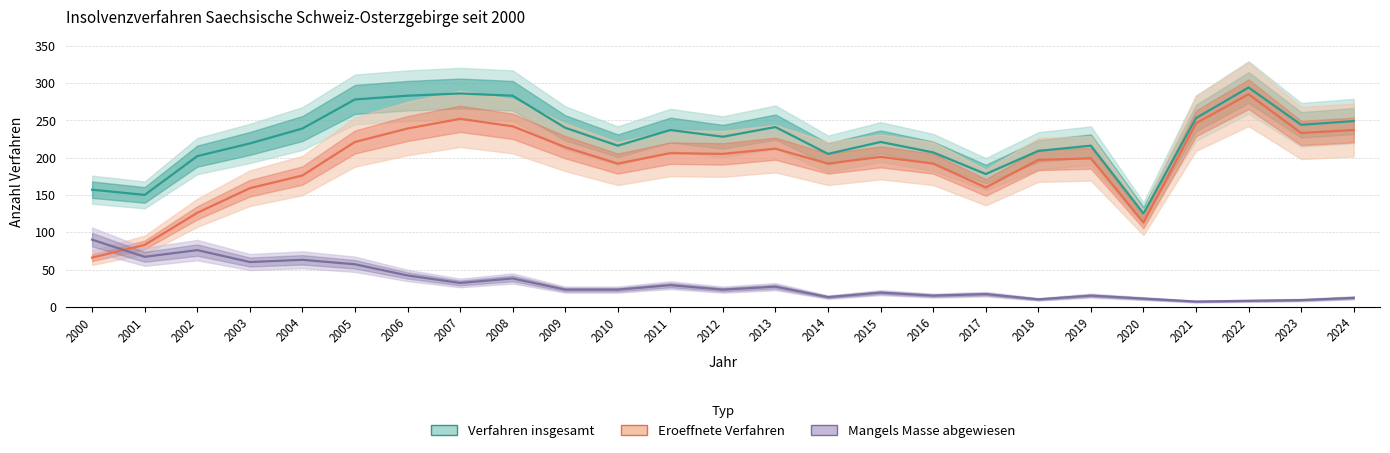

Between which two adjacent categories do Eroeffnete Verfahren and Mangels Masse abgewiesen first intersect?

2000 and 2001